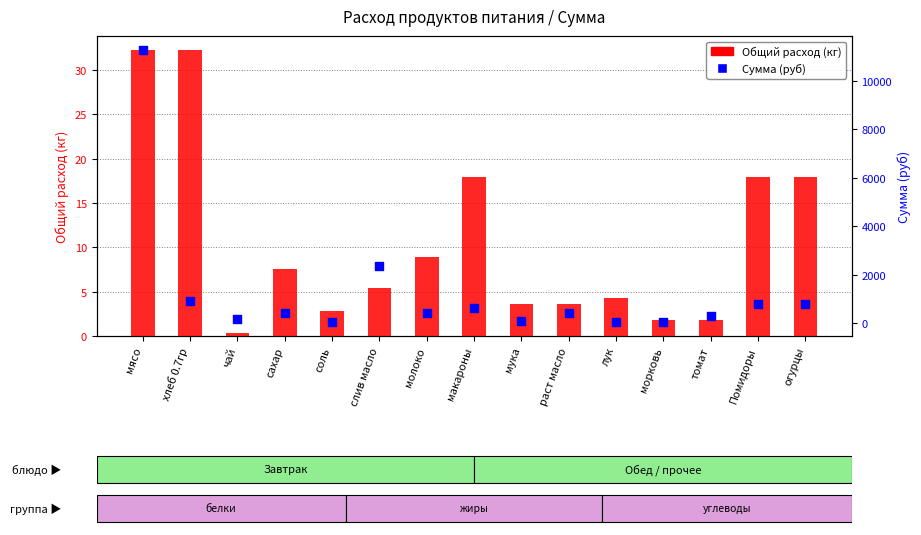

What are all the series names shown in the legend?

Общий расход (кг), Сумма (руб)